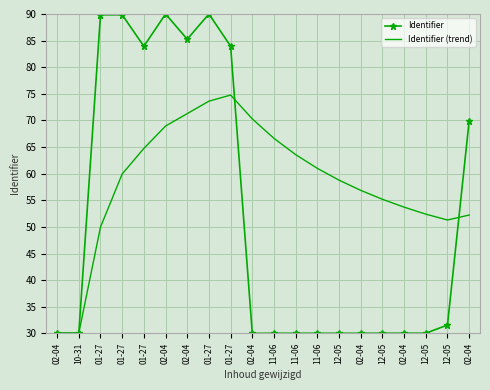

True or false: Identifier has more than 2 points higher than both neighbors.

True